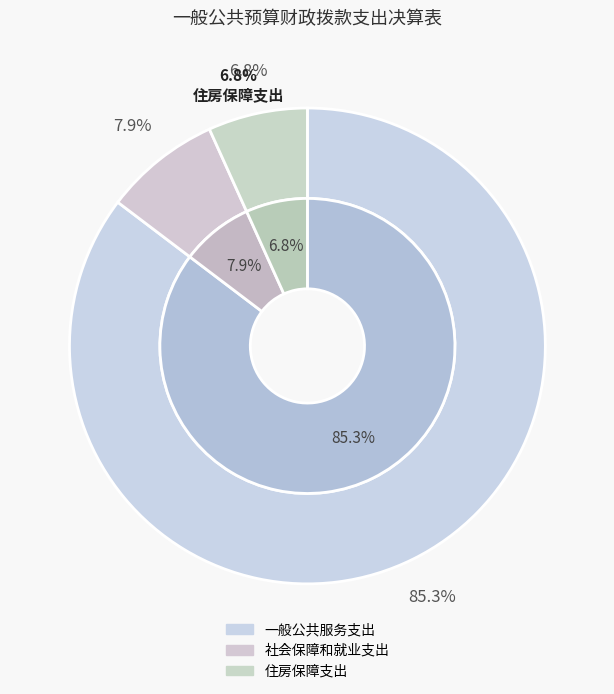

What percentage is the 住房保障支出 slice, to the nearest percent?

7%